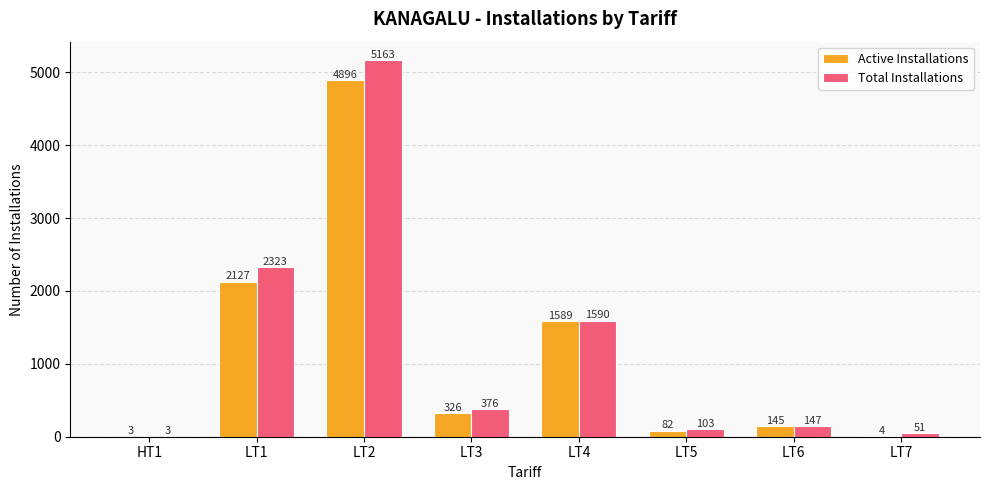

How many distinct data groups are displayed?

2